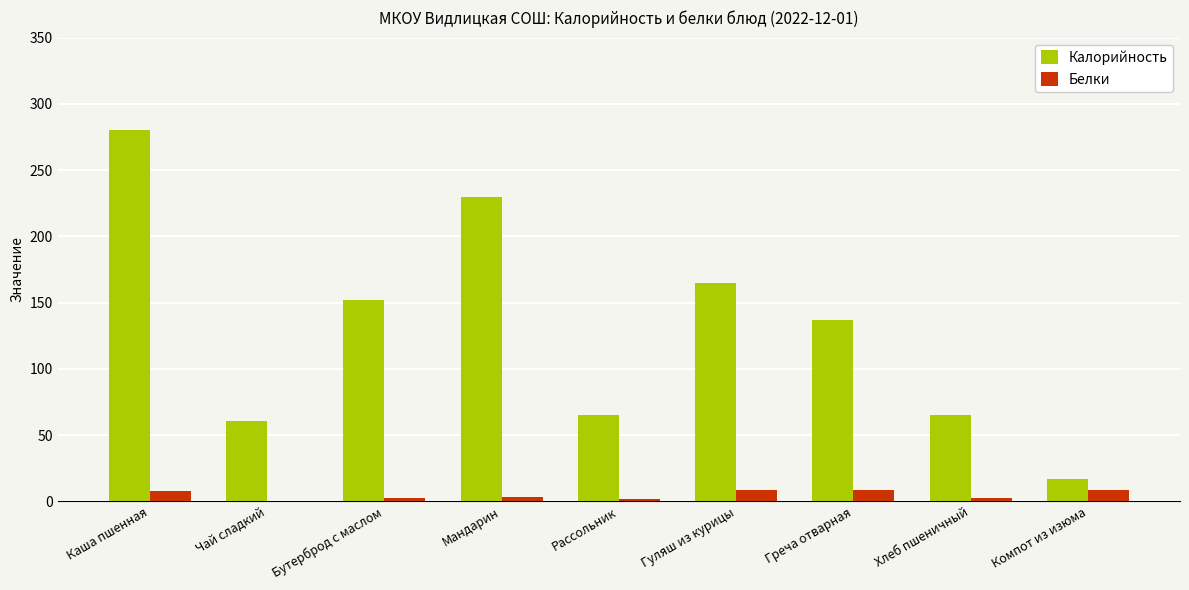

Count the number of categories in the chart.

9